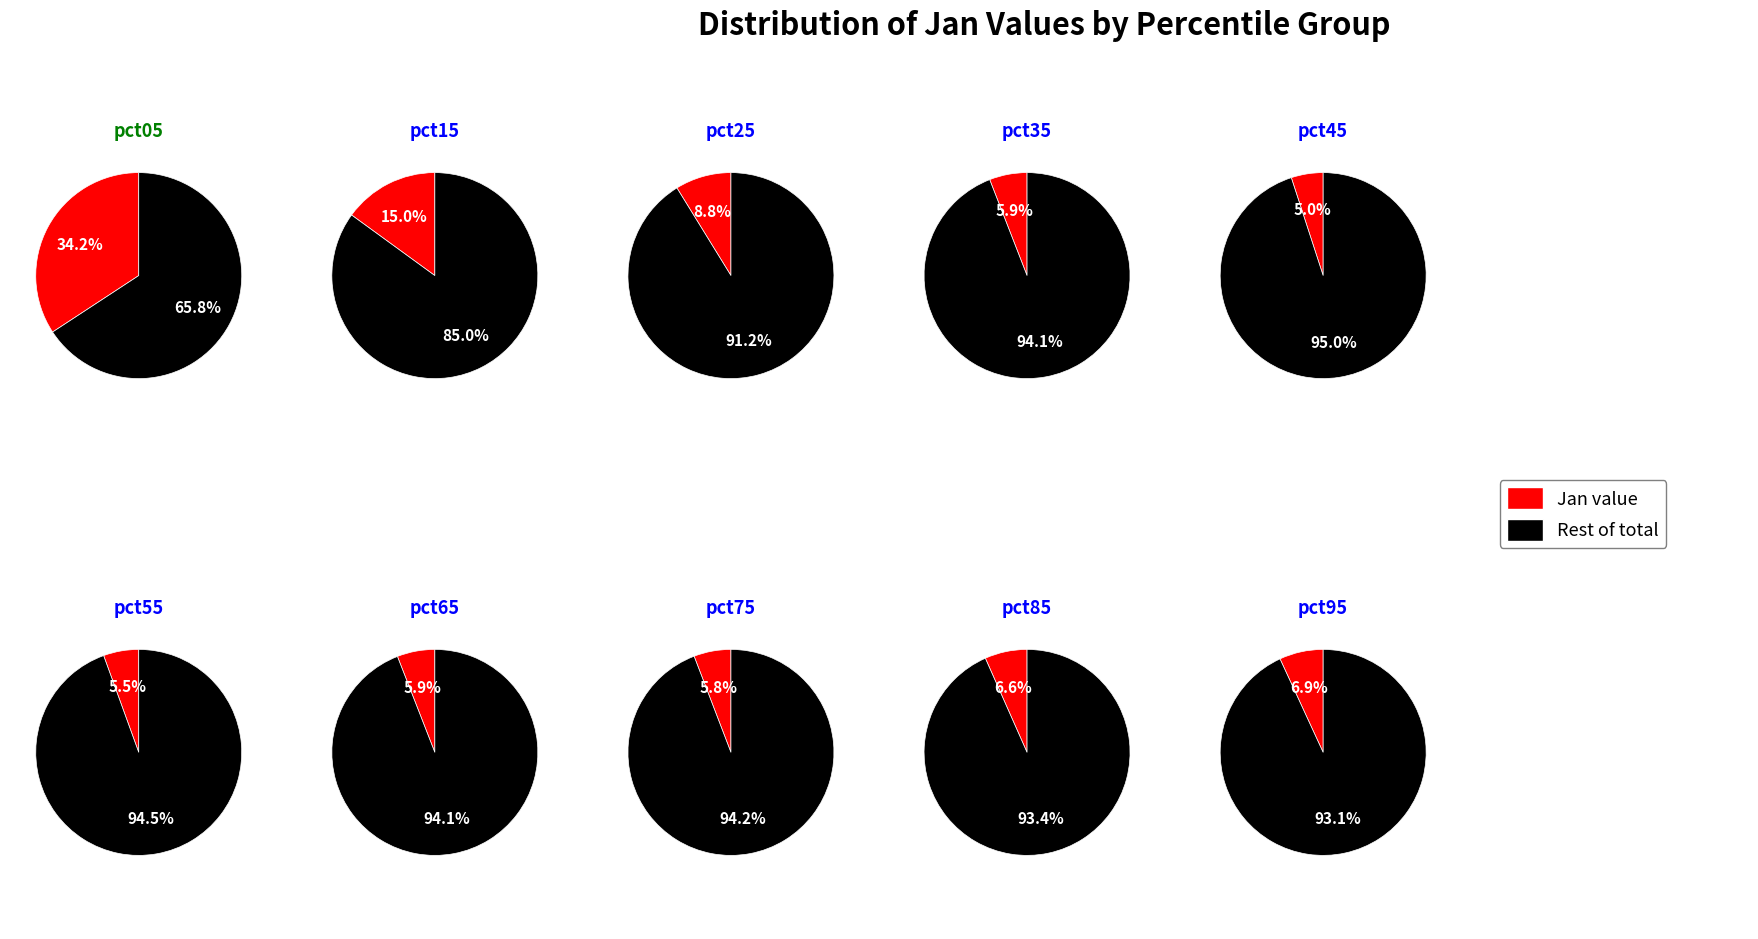

Is the sum of pct75 and pct05 greater than half?

No